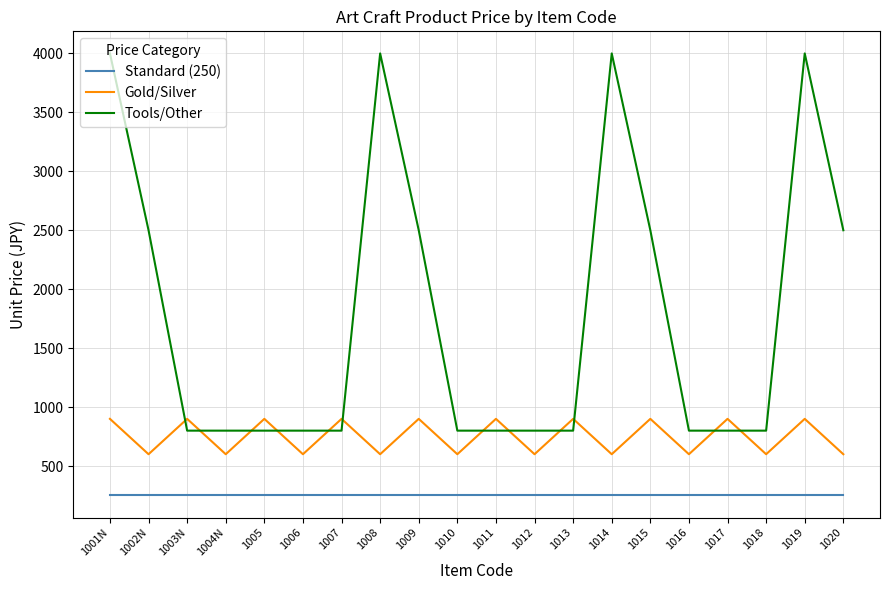

True or false: Standard (250) has a value of 250 at 1019.

True